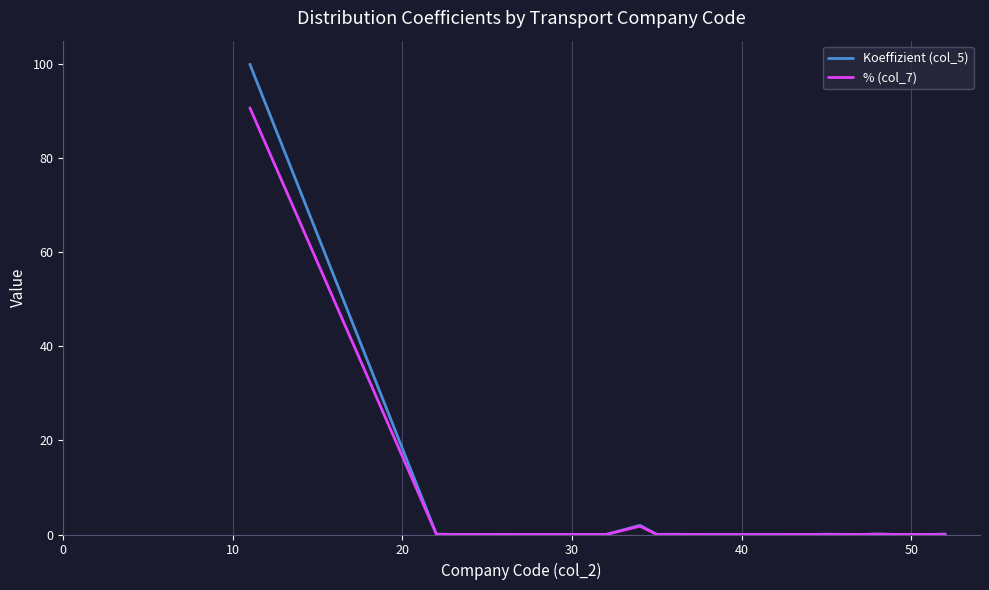

How many series are shown in this chart?

2